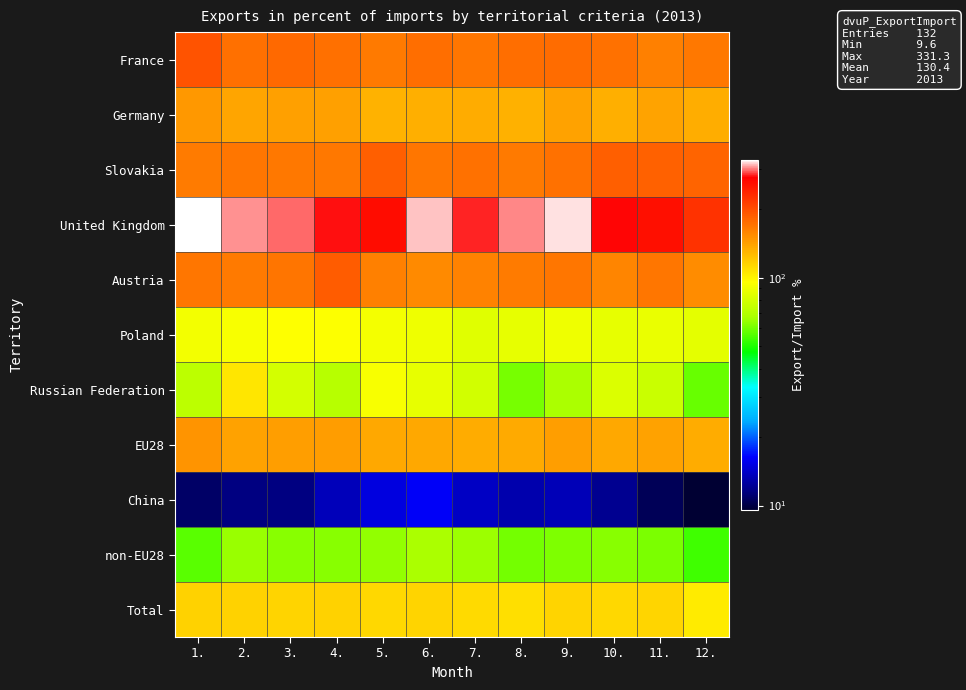

What is the maximum value shown in the chart?

331.3